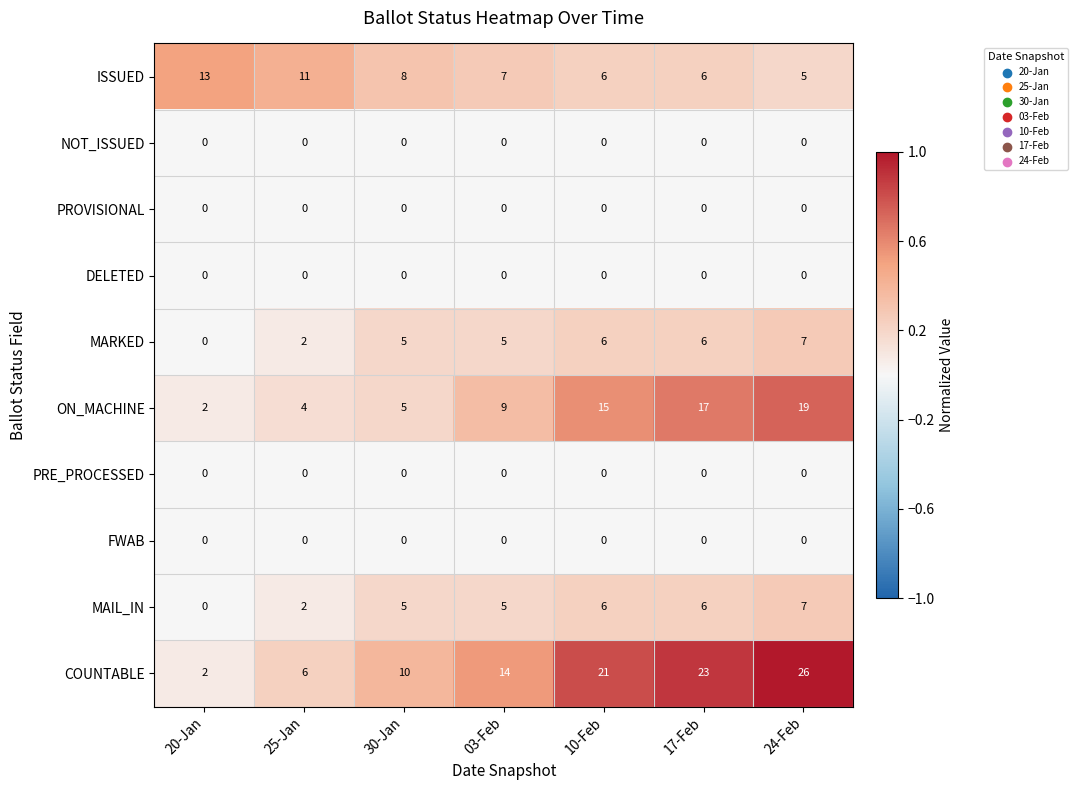

Which series has the largest total across all categories?

COUNTABLE